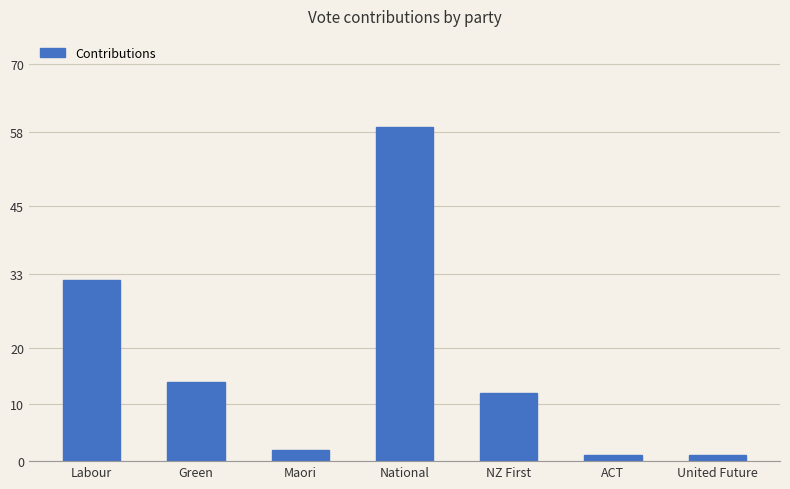

Are the bars grouped side by side (vs. stacked)?

No